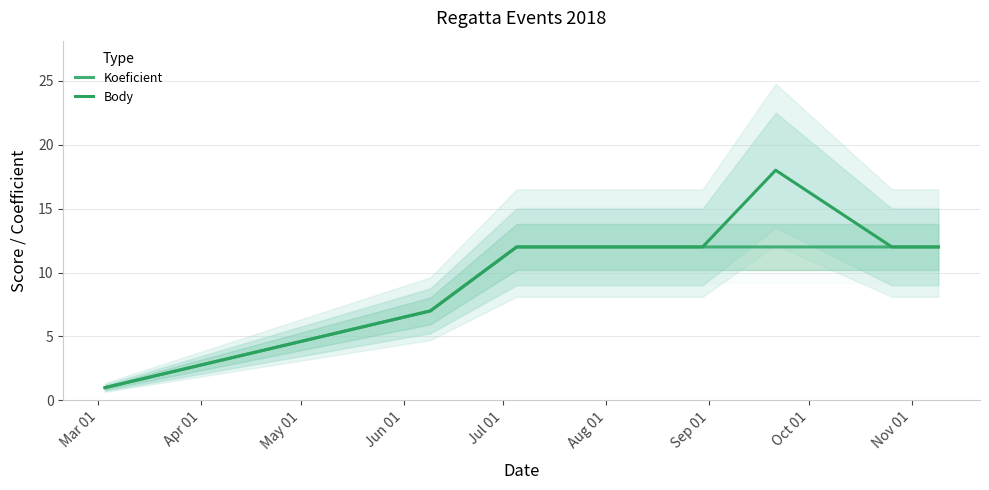

Which has a higher value, Nov 01 or May 01?

Nov 01